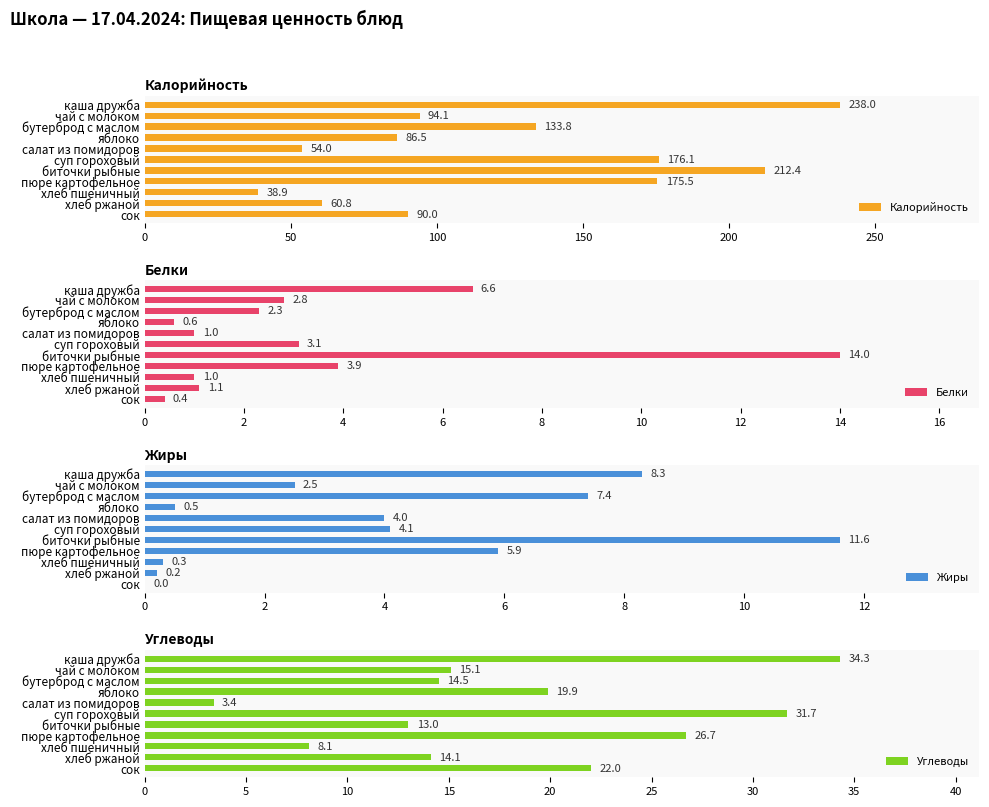

Where is Углеводы nearest to the value 18?

яблоко